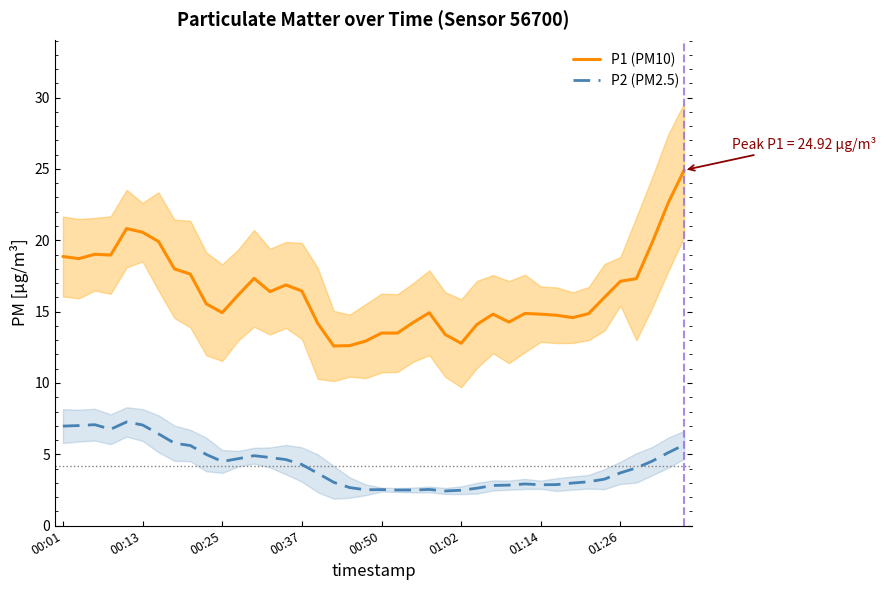

True or false: P2 (PM2.5) and P1 (PM10) cross at least once.

False